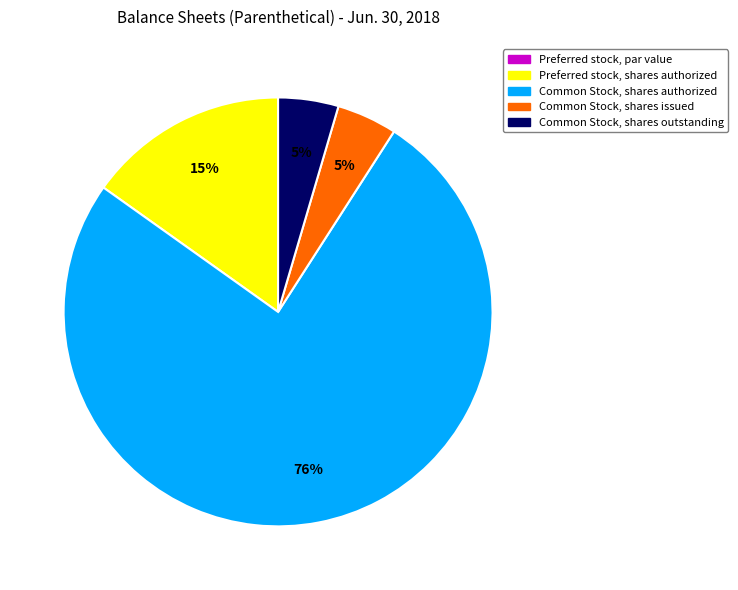

Between Common Stock, shares authorized and Common Stock, shares outstanding, which is larger?

Common Stock, shares authorized